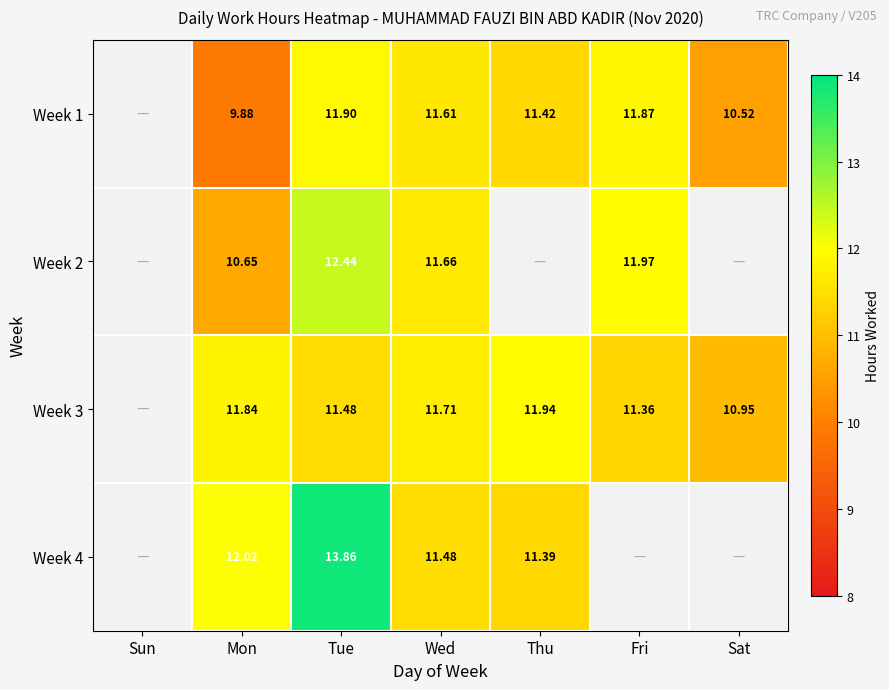

List the labels in order of Week 4 value, largest first.

Tue, Mon, Wed, Thu, Sun, Fri, Sat